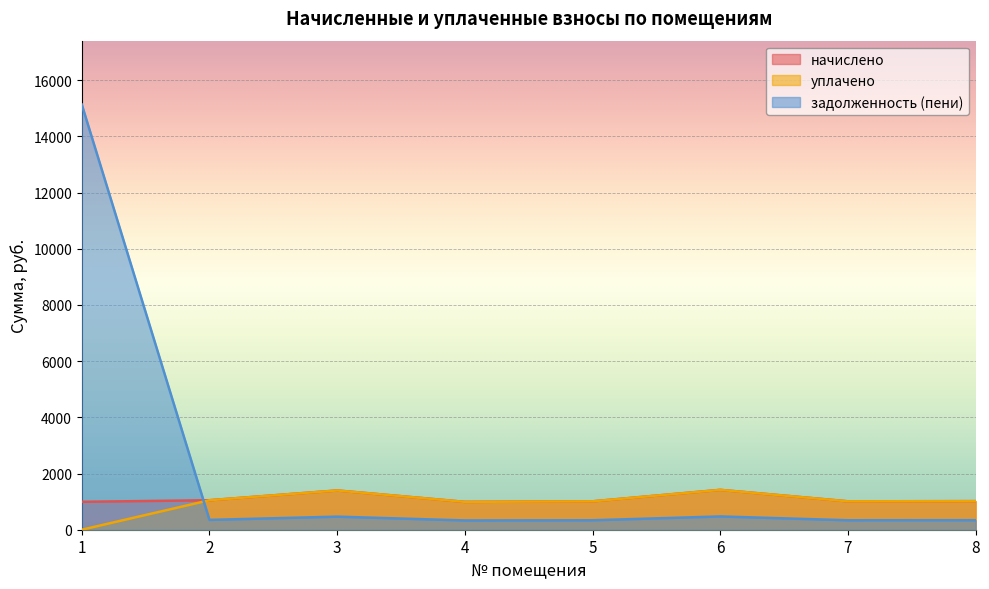

Which series has the largest range (max minus min)?

задолженность (пени)